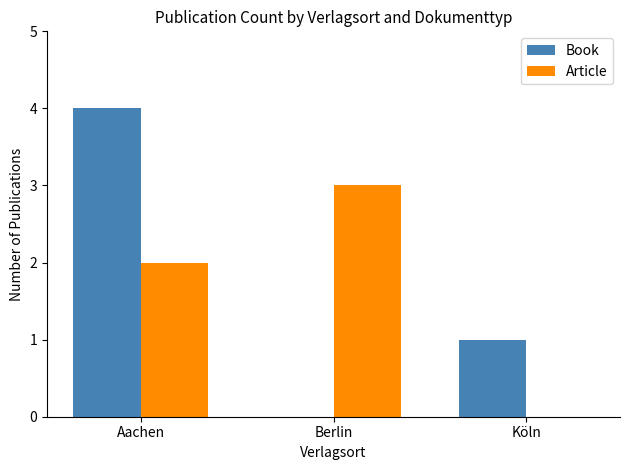

The Article series shows 1 at Aachen. True or false?

False